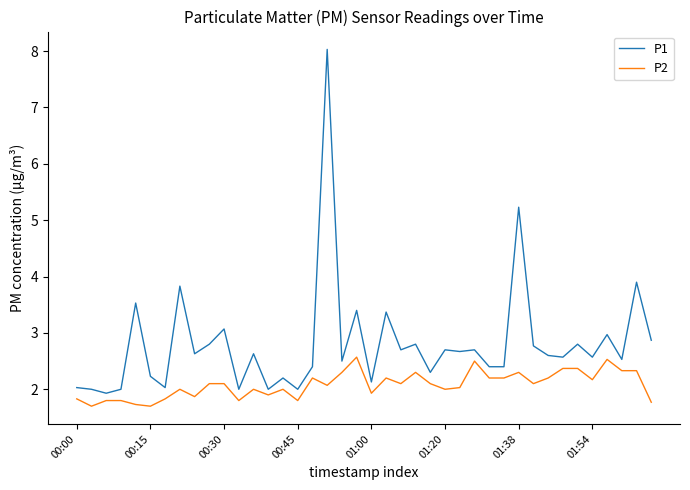

Which series has the largest total across all categories?

P1